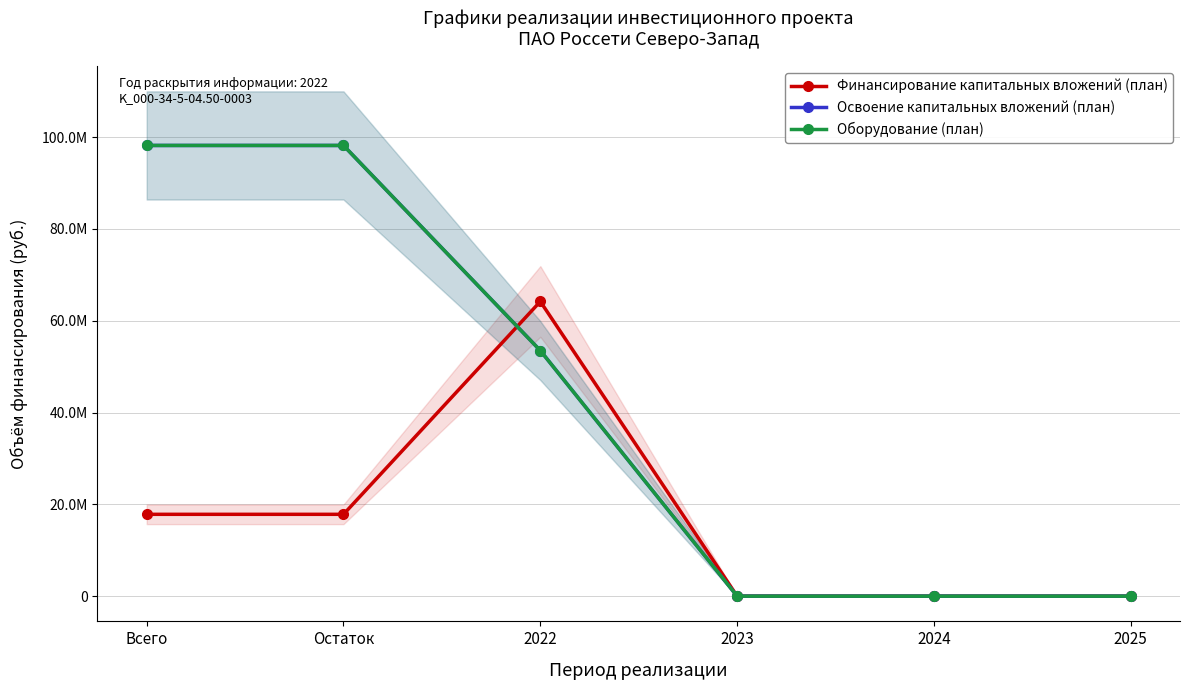

Reading left to right, transcribe all the data shown in this chart.

Финансирование капитальных вложений (план): Всего=17828834	Остаток=17828834	2022=64200000	2023=0	2024=0	2025=0
Освоение капитальных вложений (план): Всего=98190695	Остаток=98190695	2022=53500000	2023=0	2024=0	2025=0
Оборудование (план): Всего=98190695	Остаток=98190695	2022=53500000	2023=0	2024=0	2025=0